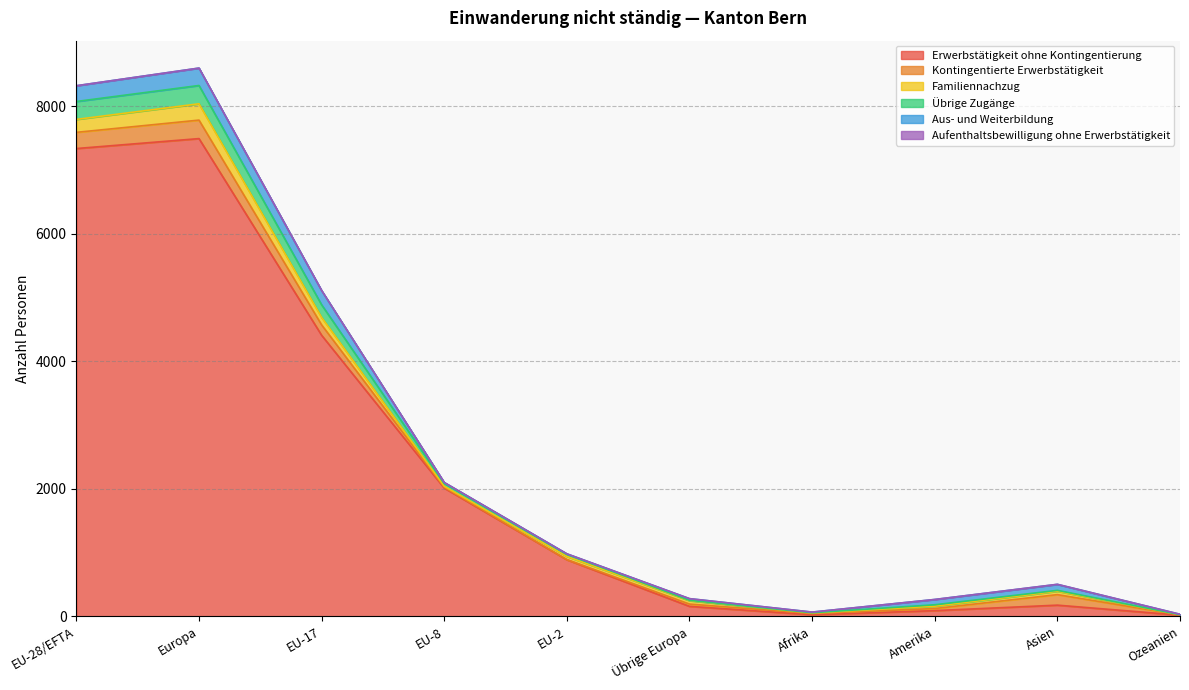

True or false: Kontingentierte Erwerbstätigkeit has a value of 358 at EU-28/EFTA.

False